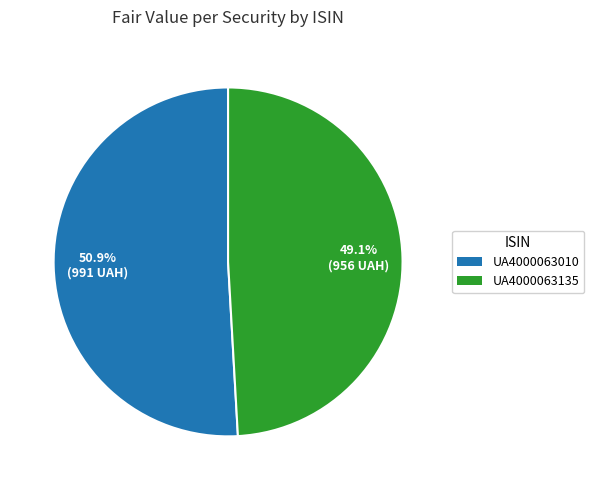

What percentage do UA4000063135 and UA4000063010 together represent?

100.0%